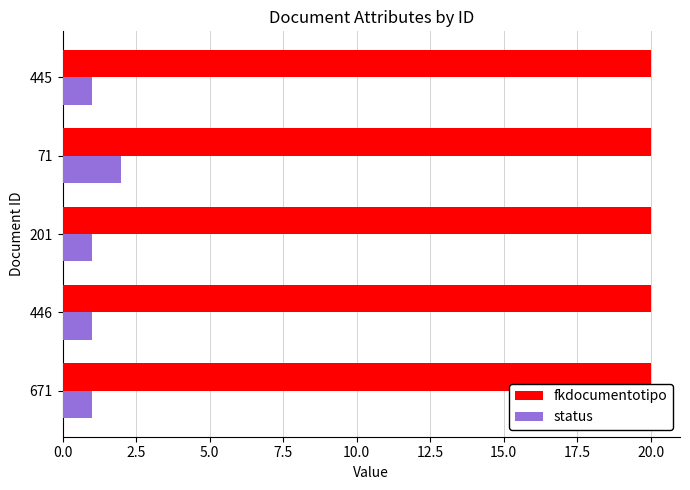

How many status values are between 1 and 2?

5